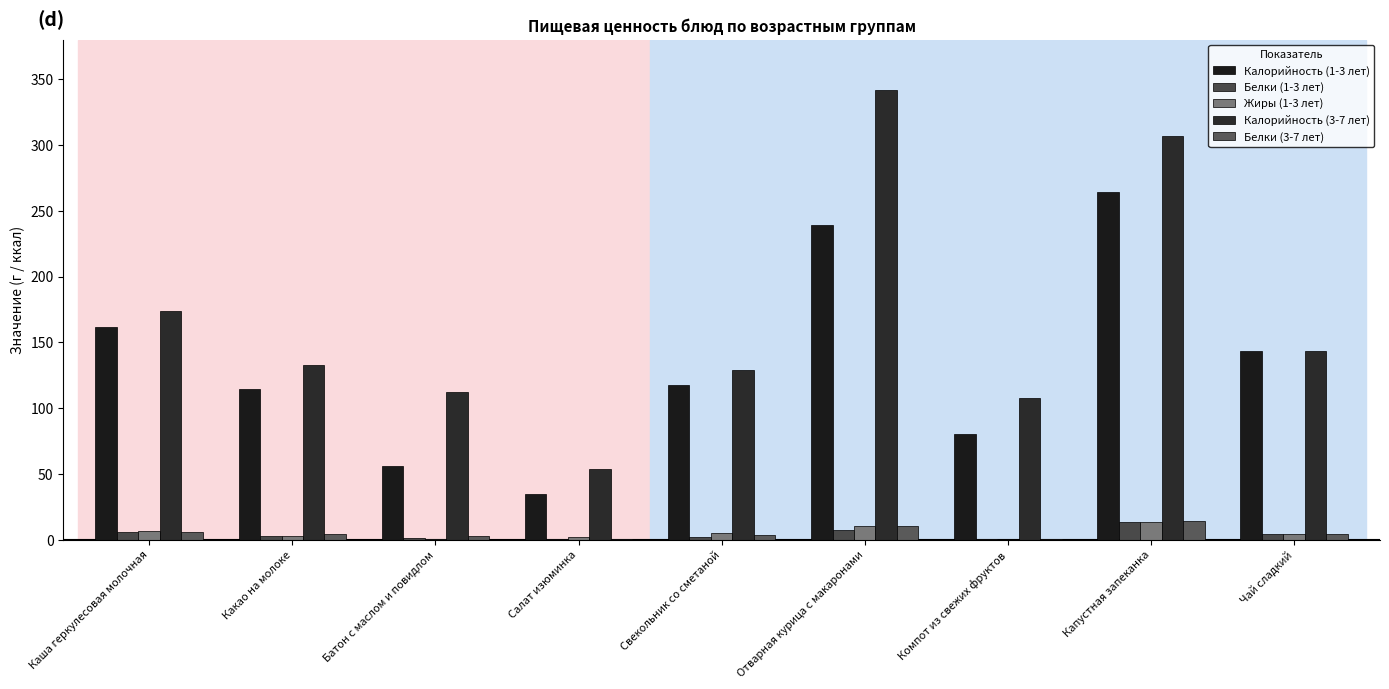

What is the spread (max minus min) of values at Свекольник со сметаной?

126.5